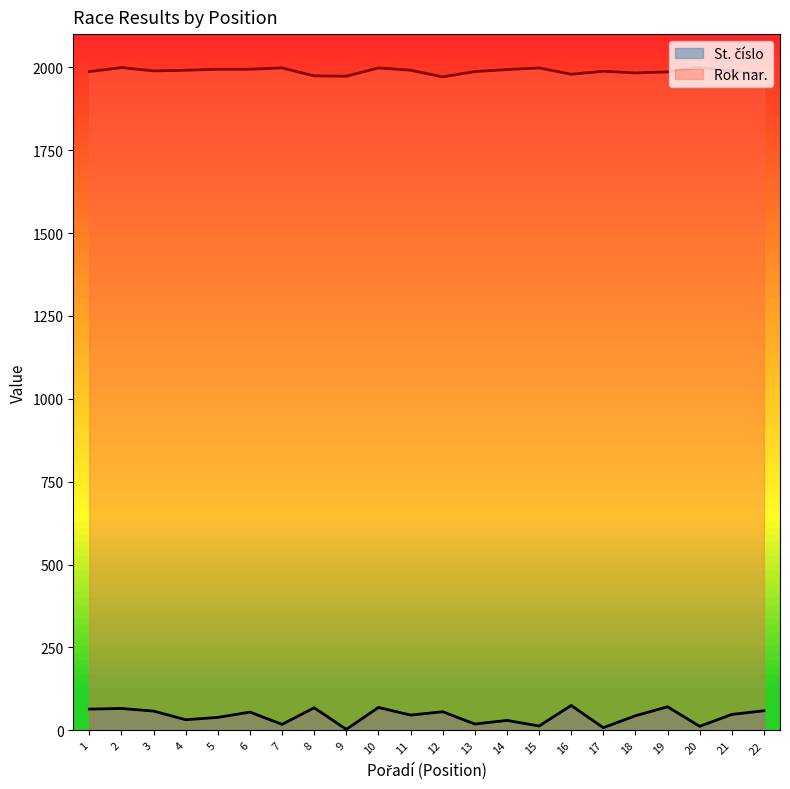

What is the total value across all series at 9?

1976